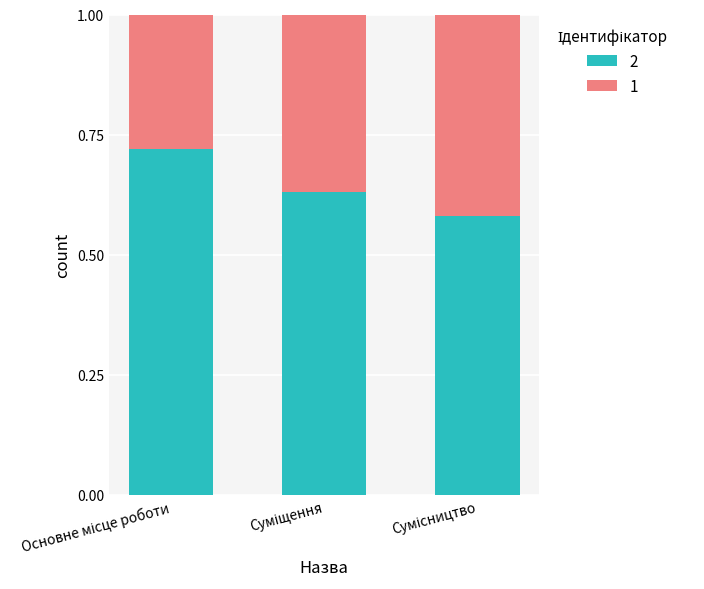

What is the sum of all 2 values?

1.9